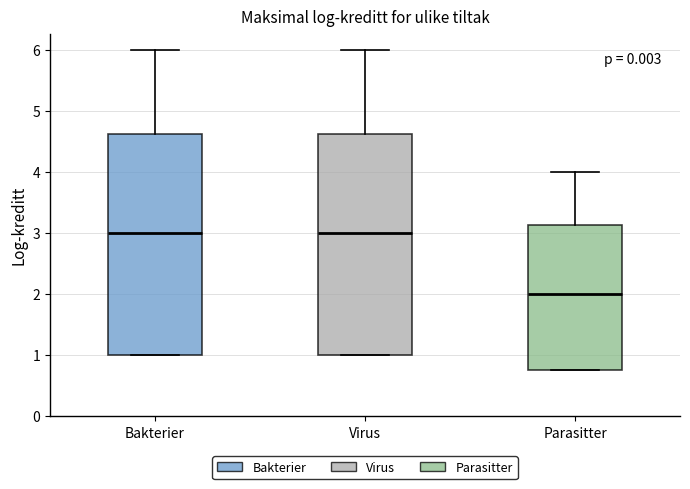

Where is the lower edge of the box for Bakterier on the y-axis? The values are not printed on the chart, so give them approximately, as read against the axis.

1.0